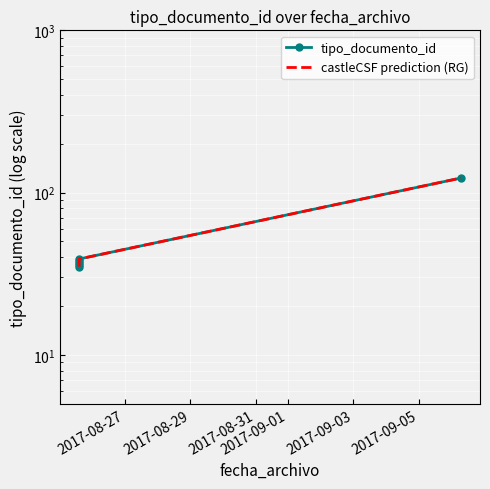

The value of tipo_documento_id at 2017-08-27 is 58. True or false?

False